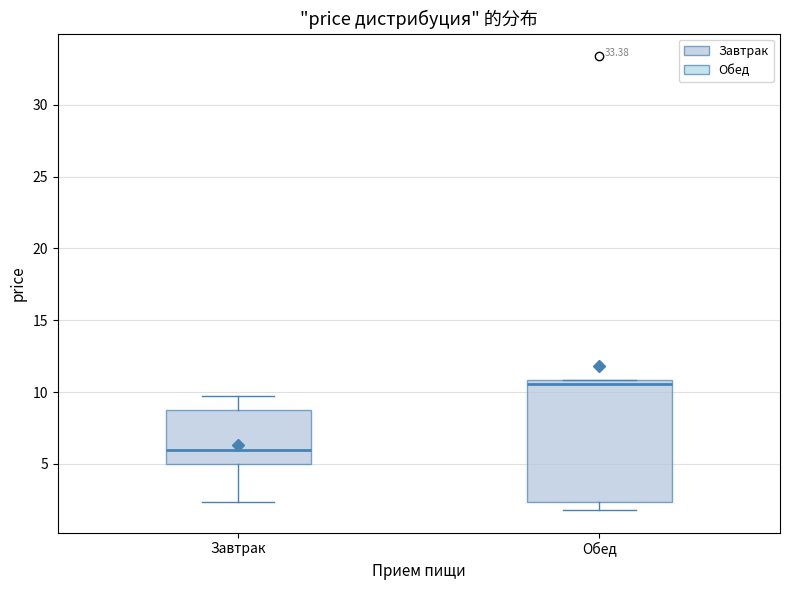

Where is the lower edge of the box for Обед on the y-axis? The values are not printed on the chart, so give them approximately, as read against the axis.

2.5